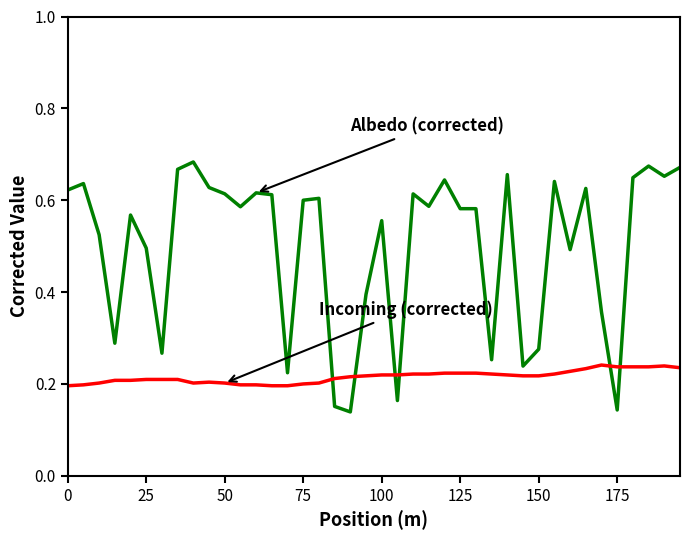

Is this an area chart (filled region under the line)?

No